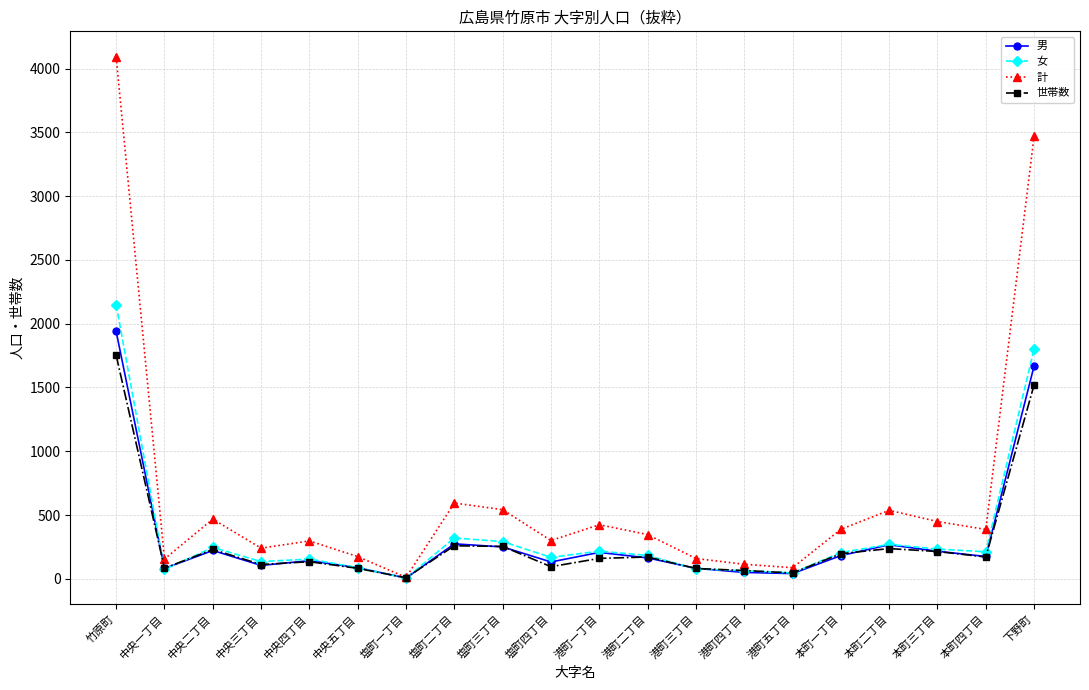

What is the sum of the 世帯数 values at 港町二丁目 and 港町五丁目?

217